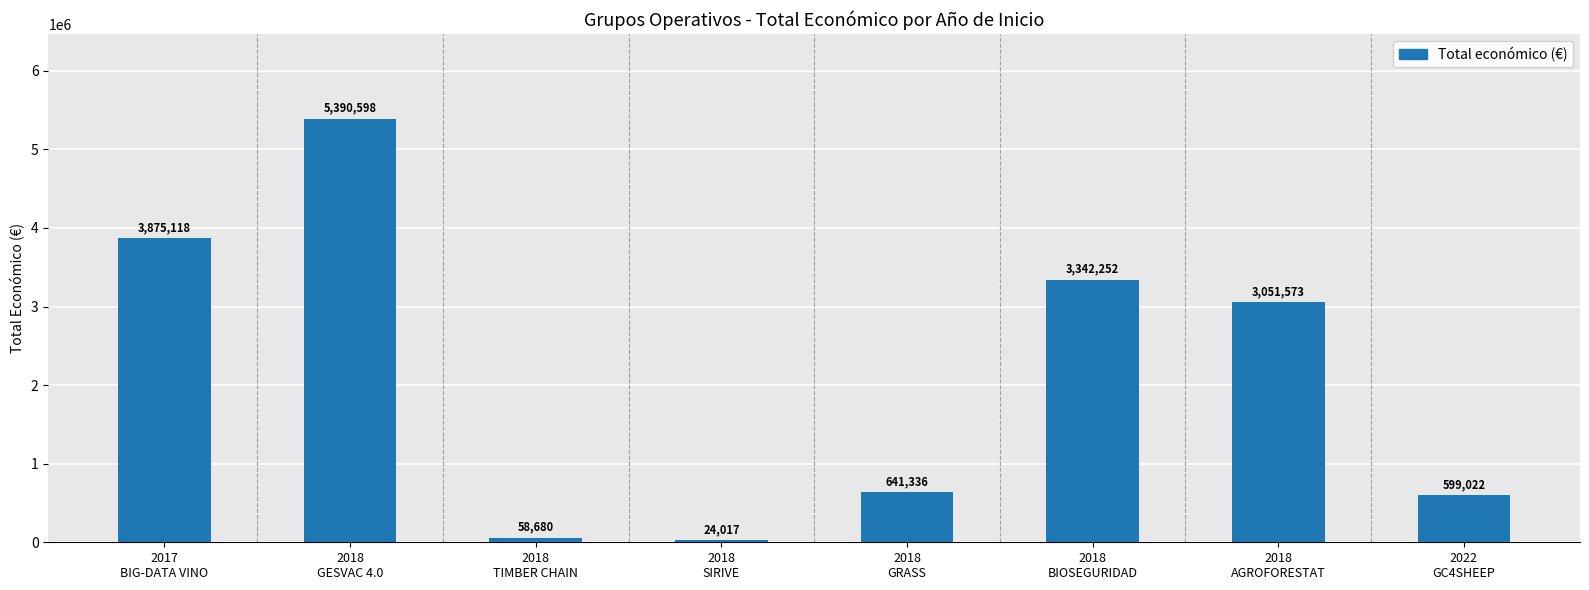

What is the value of the 3rd bar from the left?

58680